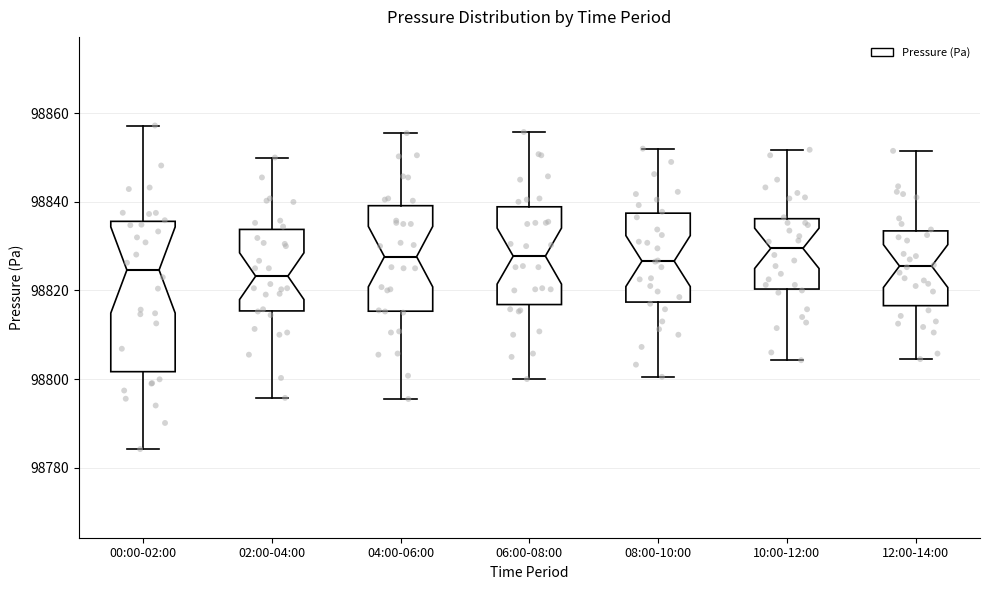

Which box is the tallest, from its lower edge to its upper edge?

00:00-02:00